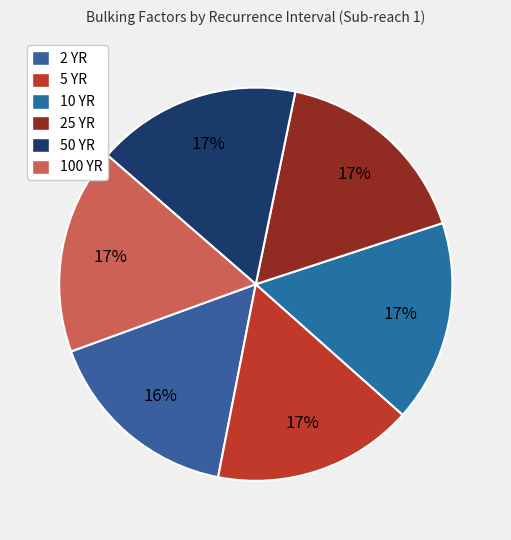

What percentage is the 10 YR slice, to the nearest percent?

17%